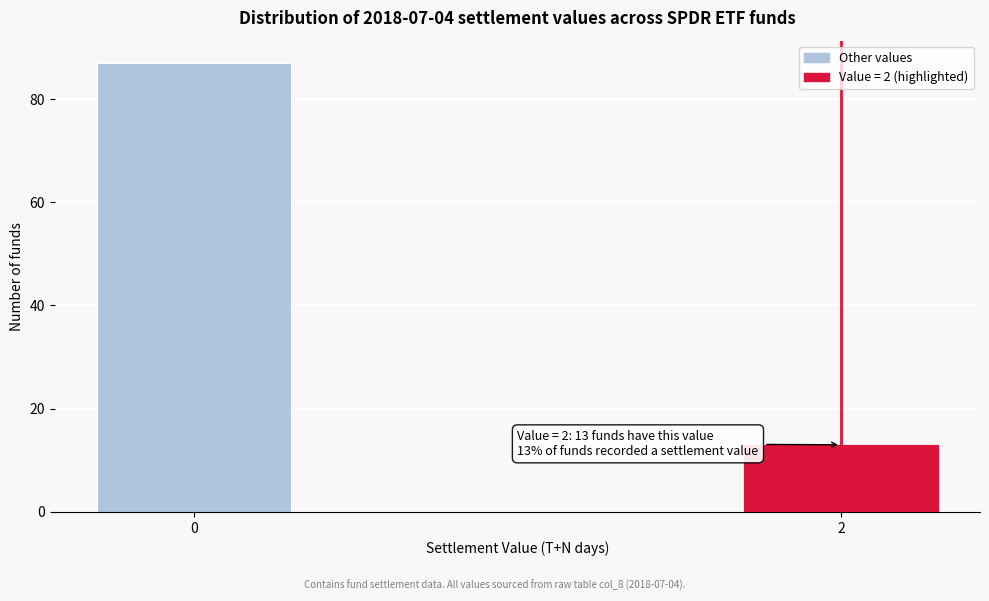

Reading left to right, transcribe all the data shown in this chart.

87	13